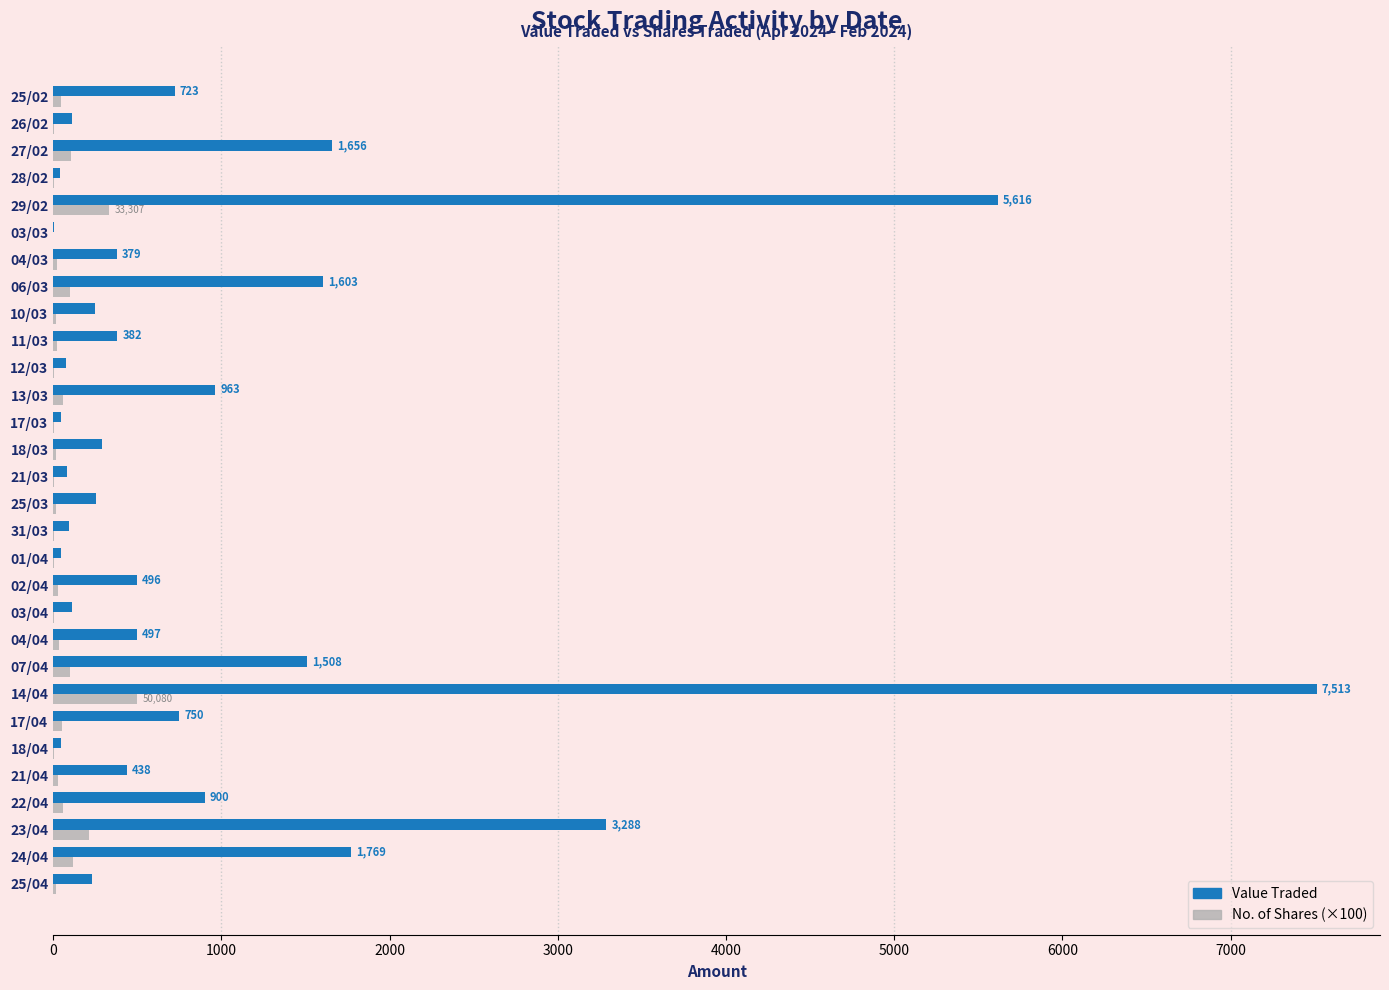

Which label corresponds to the largest value in the chart?

14/04